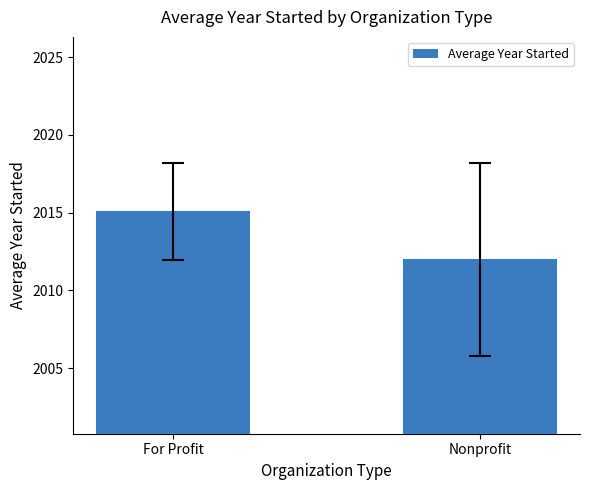

What is the difference between the values at For Profit and Nonprofit?

3.1